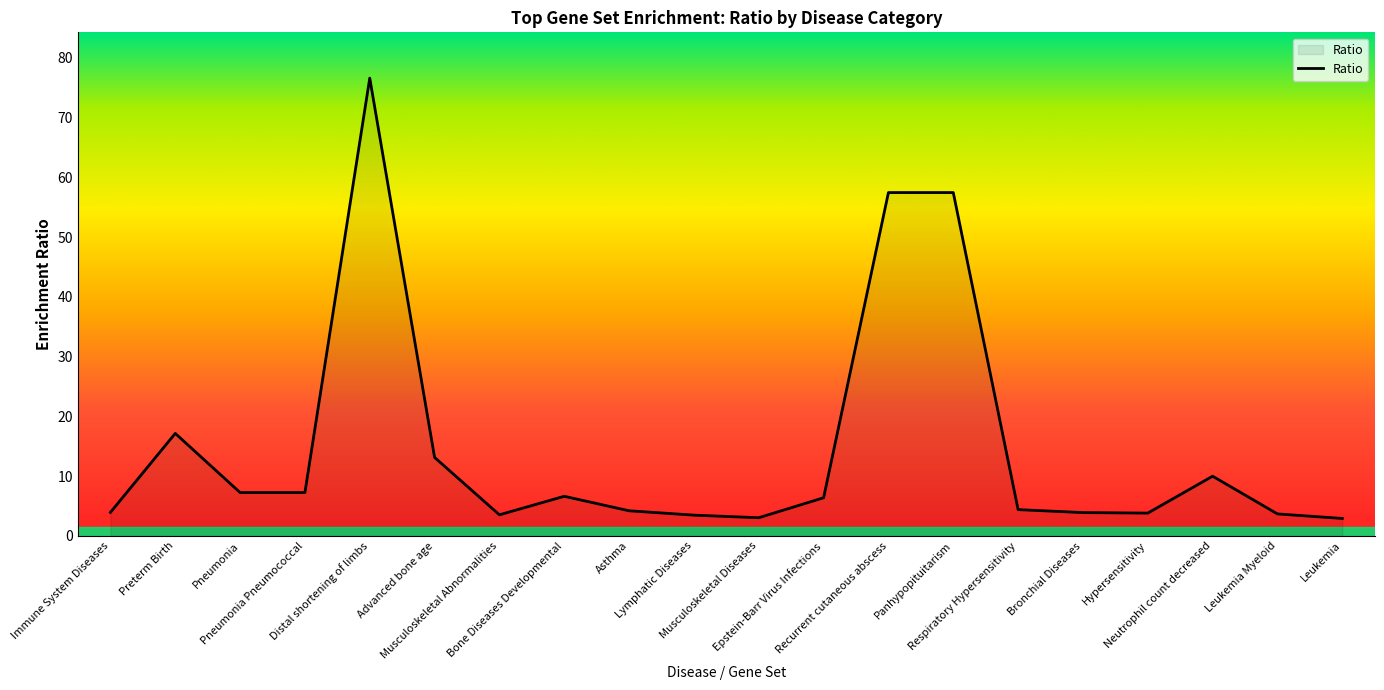

What is the minimum value shown in the chart?

2.9